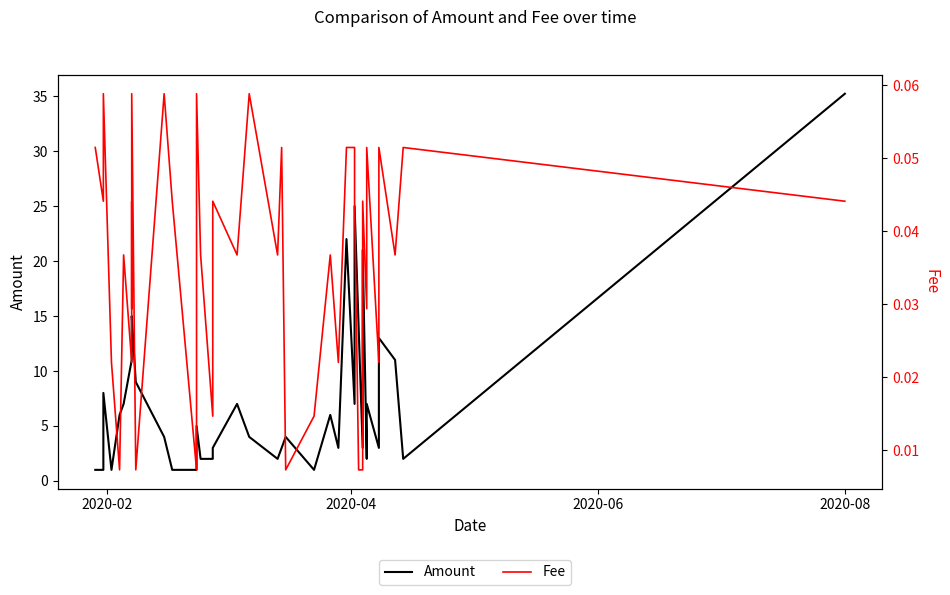

How many lines are shown in the chart?

2